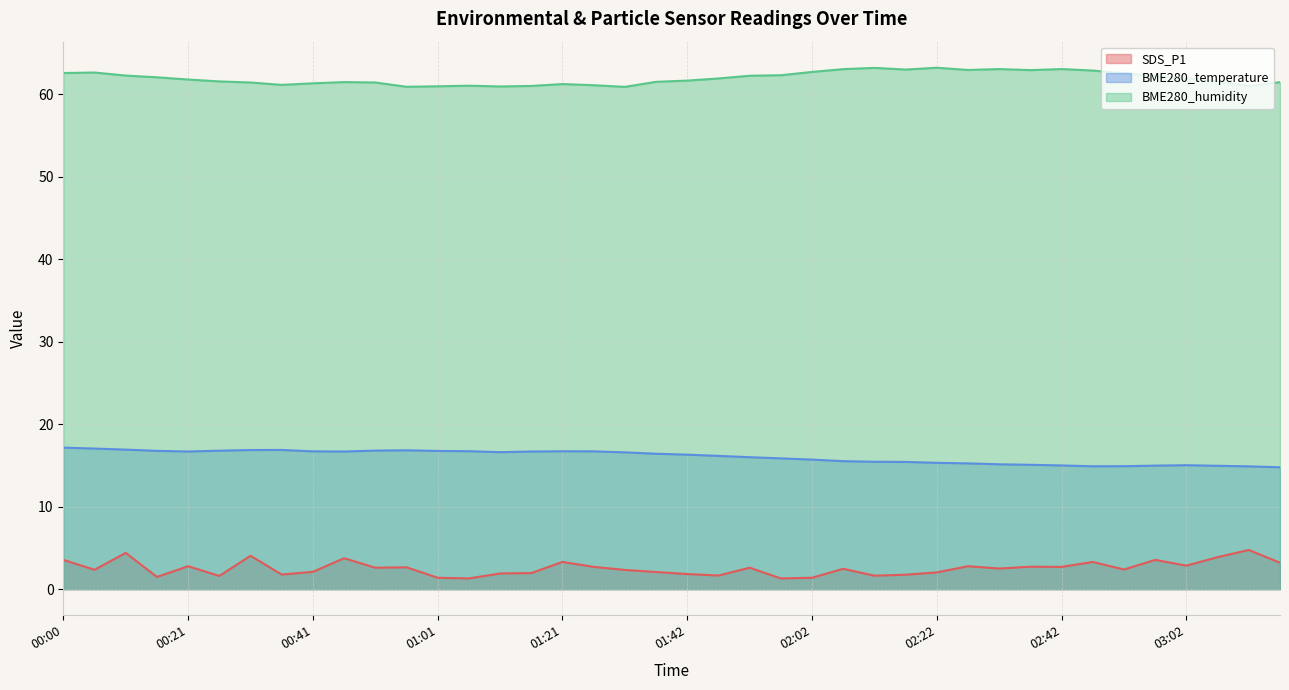

What is the lowest value of the SDS_P1 series?

1.3